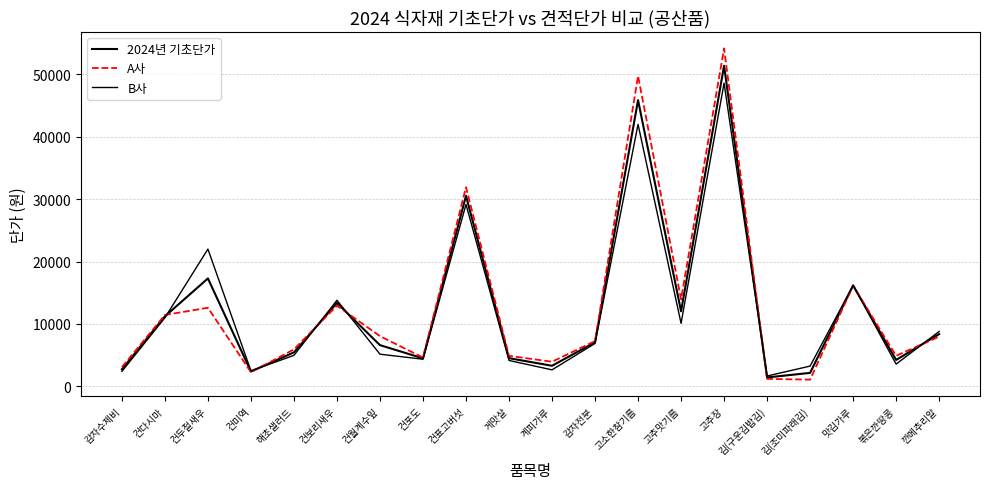

What is the greatest value displayed?

54160